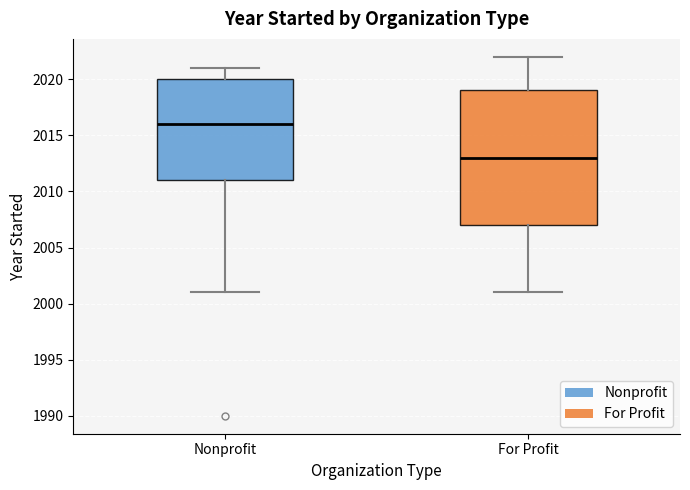

Which box is the tallest, from its lower edge to its upper edge?

For Profit